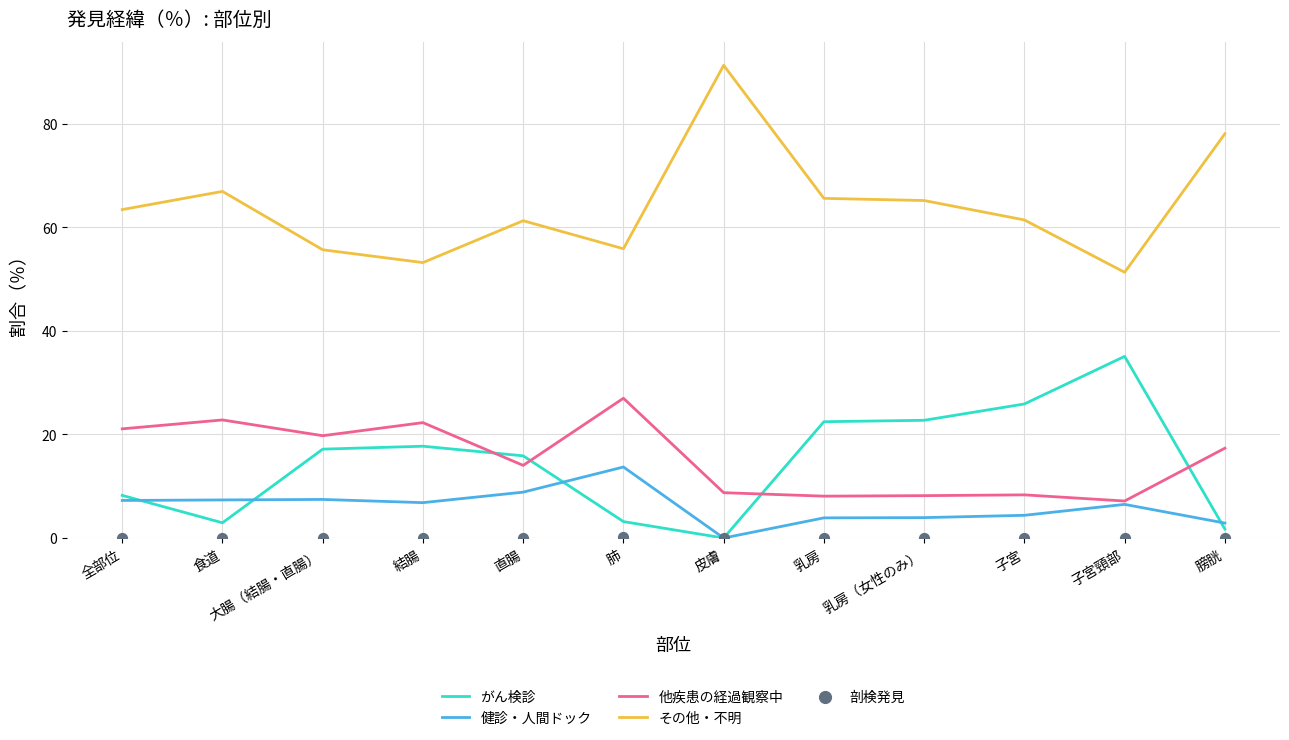

Is the value of 剖検発見 at 結腸 greater than the value of その他・不明 at 結腸?

No